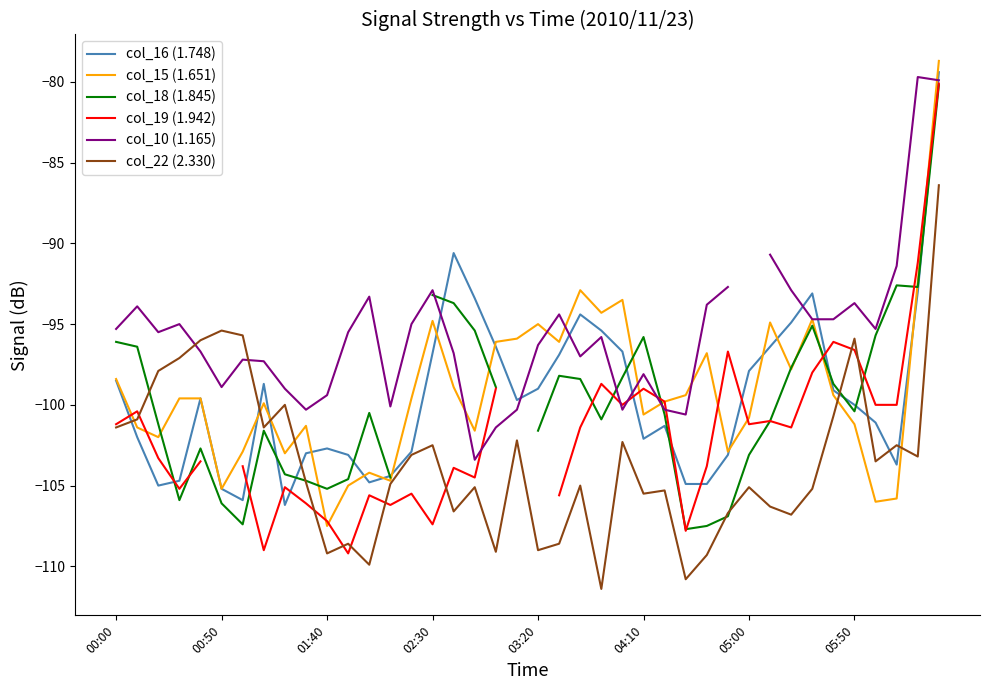

After their last crossing, which series has the higher values: col_18 (1.845) or col_22 (2.330)?

col_18 (1.845)